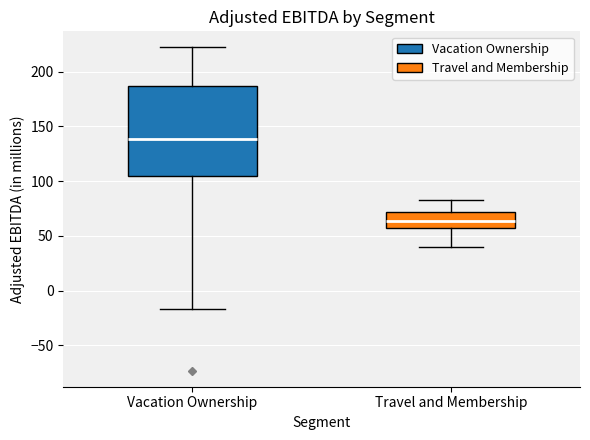

Where does the median line of the box for Travel and Membership sit on the y-axis? The values are not printed on the chart, so give them approximately, as read against the axis.

65